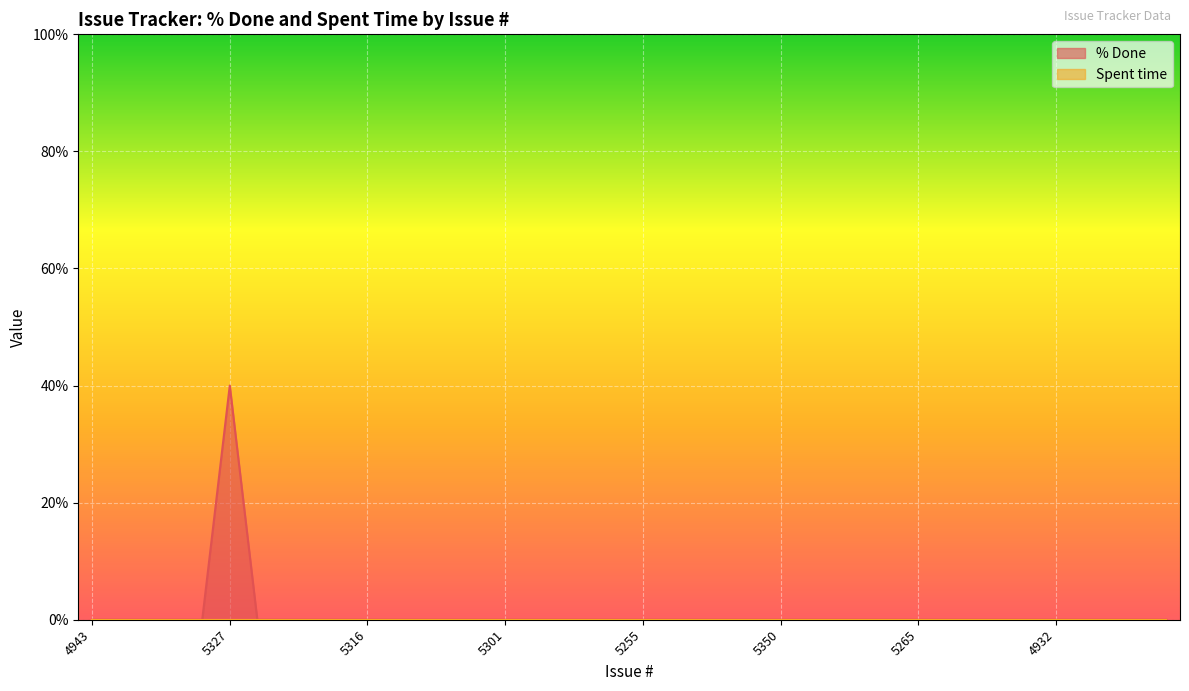

Count the number of values greater than 0.

1